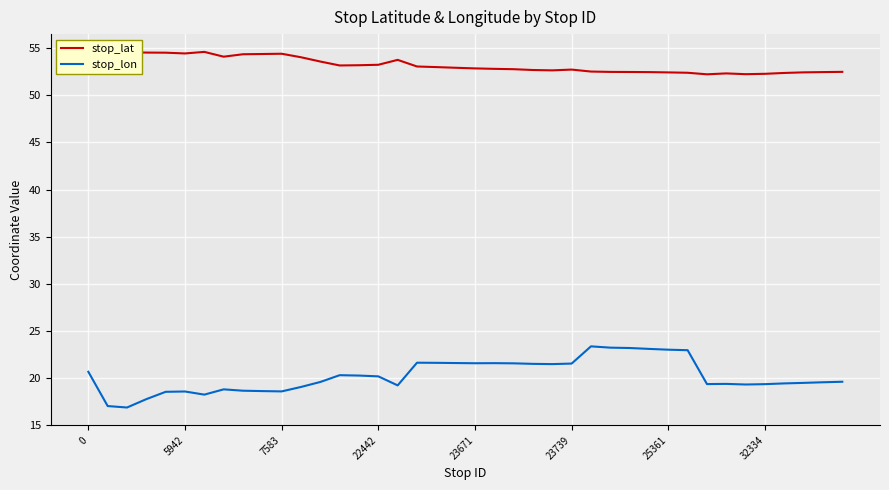

Which series has the largest total across all categories?

stop_lat